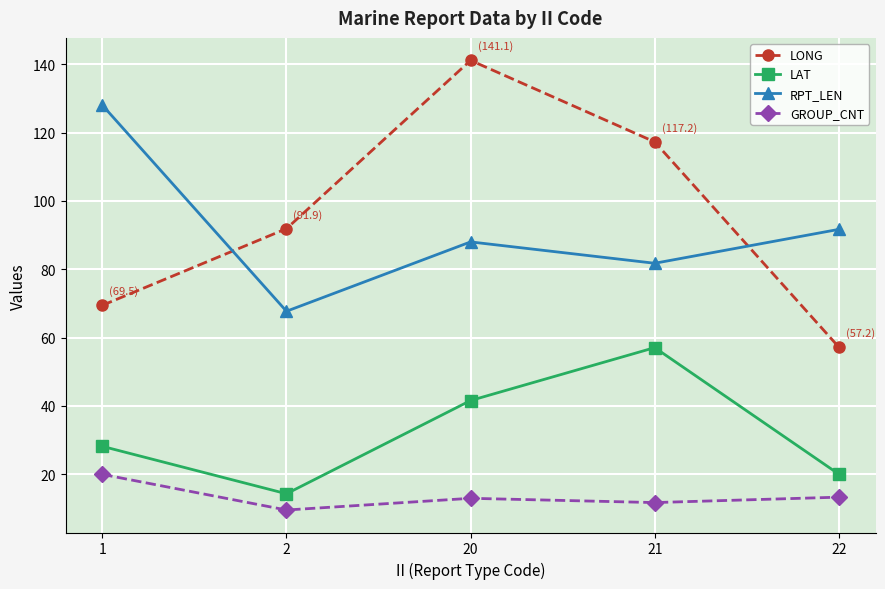

What is the average value of the RPT_LEN series?

91.4